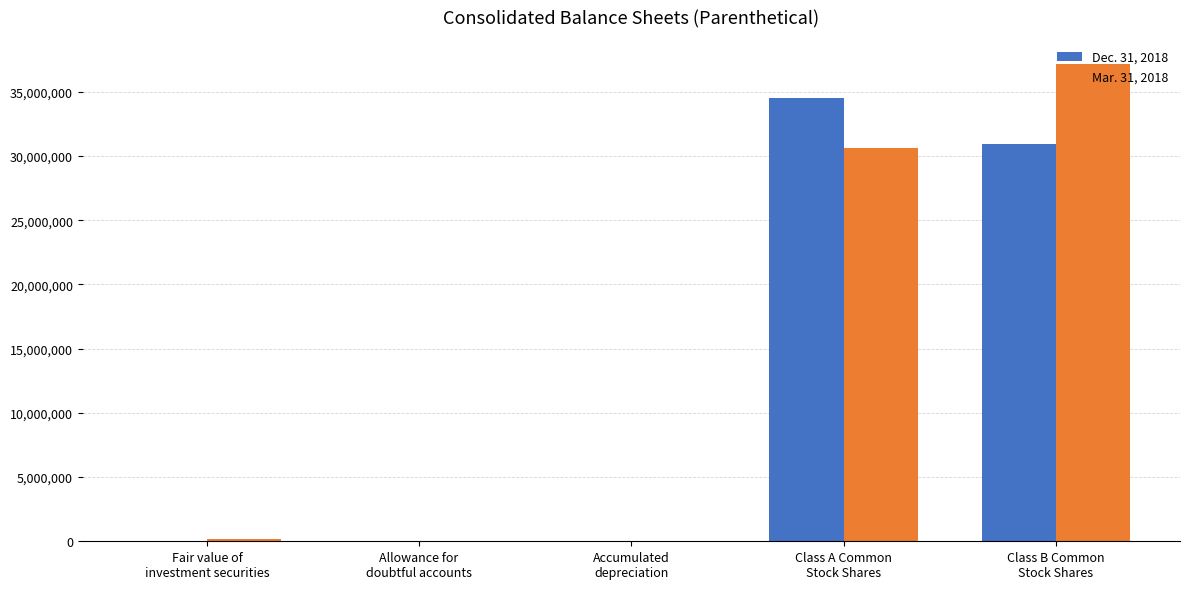

What is the maximum value shown in the chart?

37187932